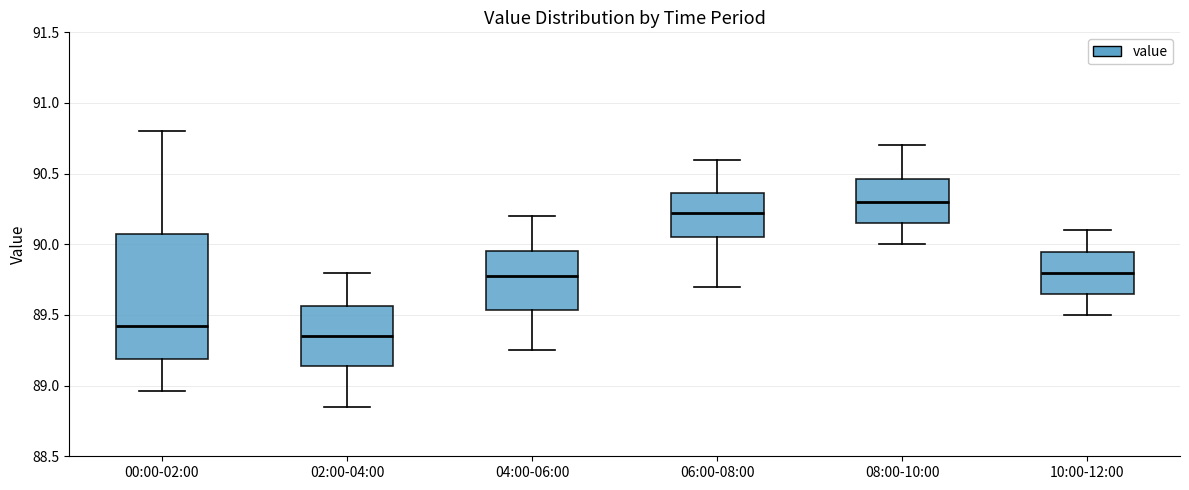

Which box has the lowest median line?

02:00-04:00